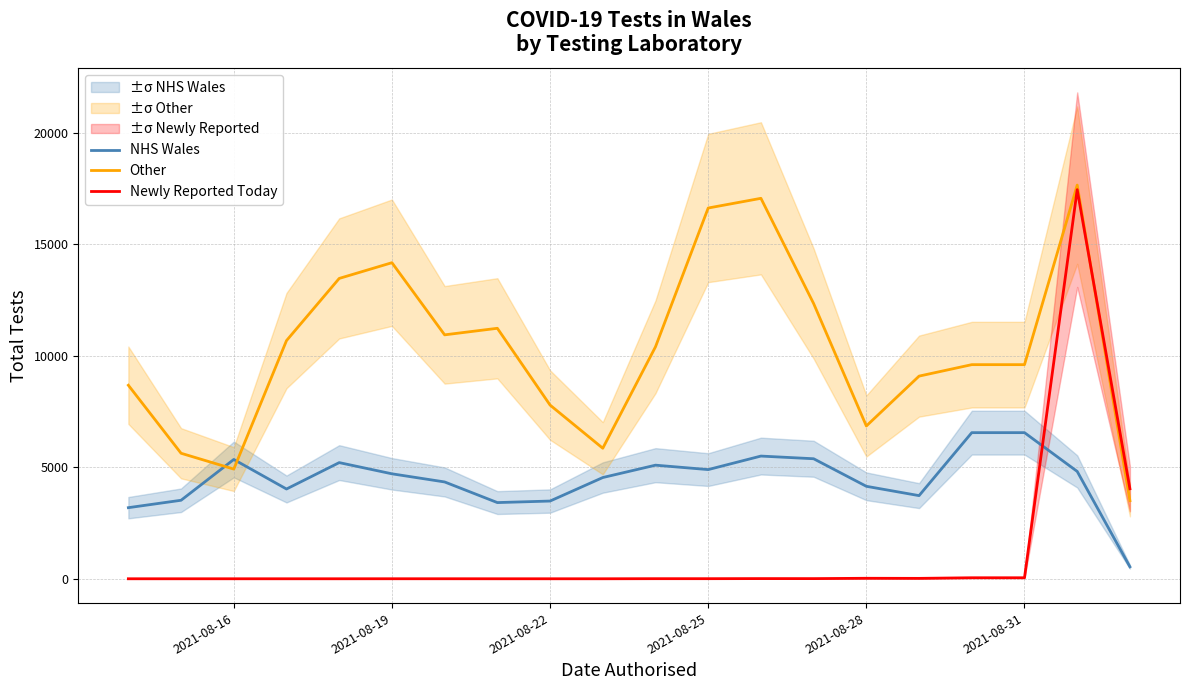

What is the difference between the maximum and minimum values in the NHS Wales series?

6014